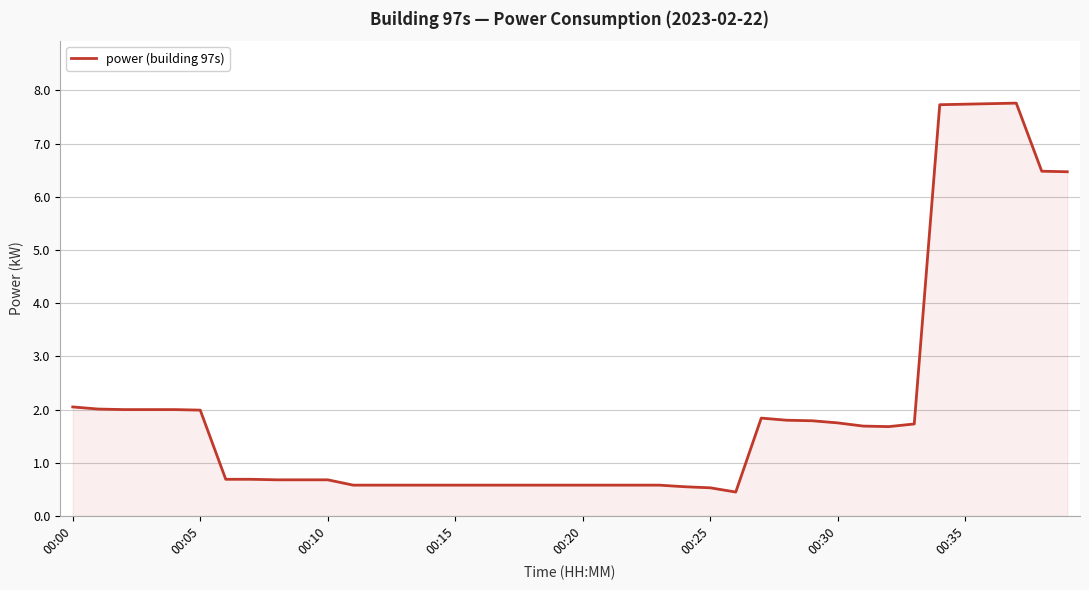

What is the greatest value displayed?

7.8